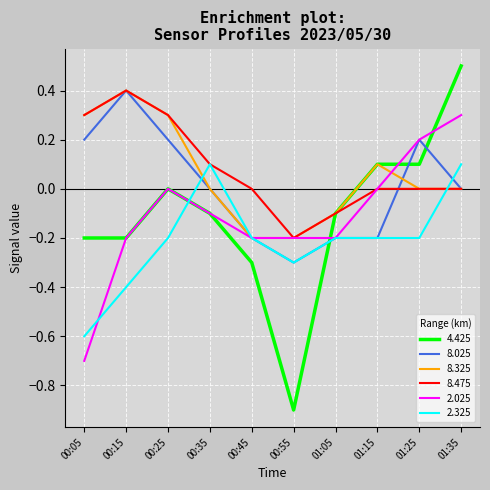

The 8.325 series shows 0.0 at 00:35. True or false?

True